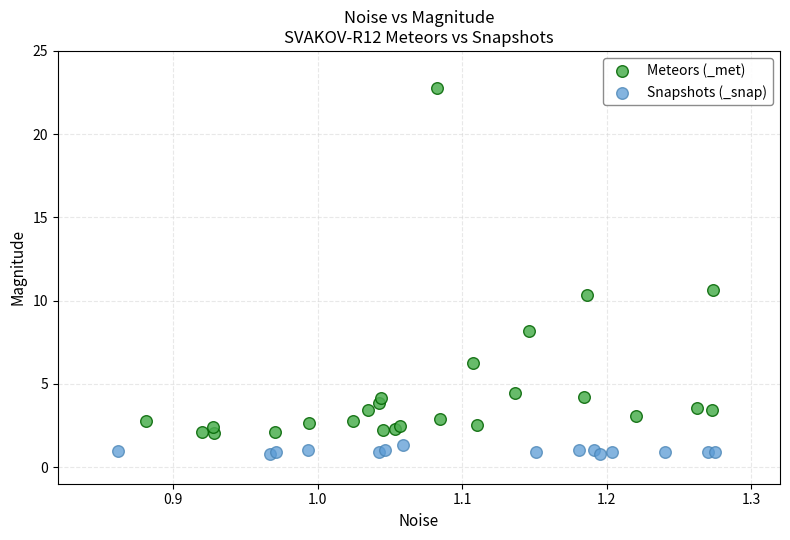

Which series reaches the maximum Y coordinate?

Meteors (_met)